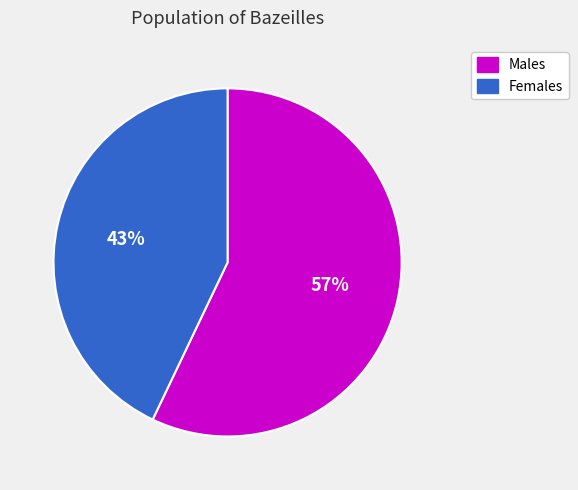

To the nearest percent, what is the average slice percentage?

50%